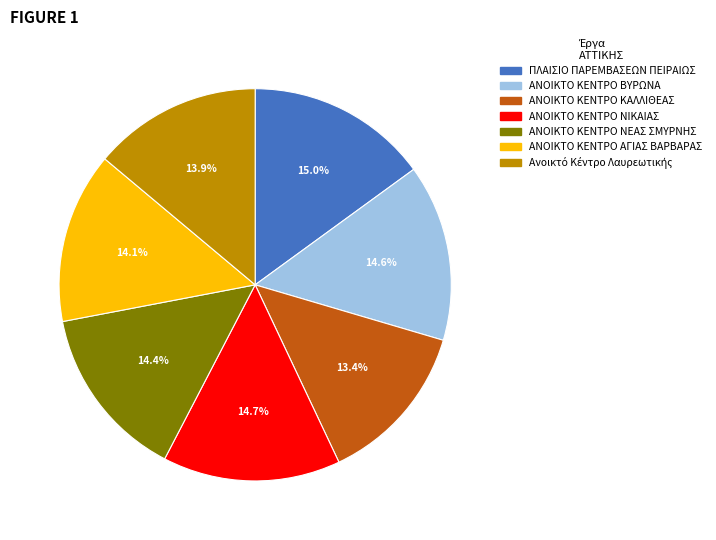

Does ΑΝΟΙΚΤΟ ΚΕΝΤΡΟ ΚΑΛΛΙΘΕΑΣ account for over 50% of the chart?

No